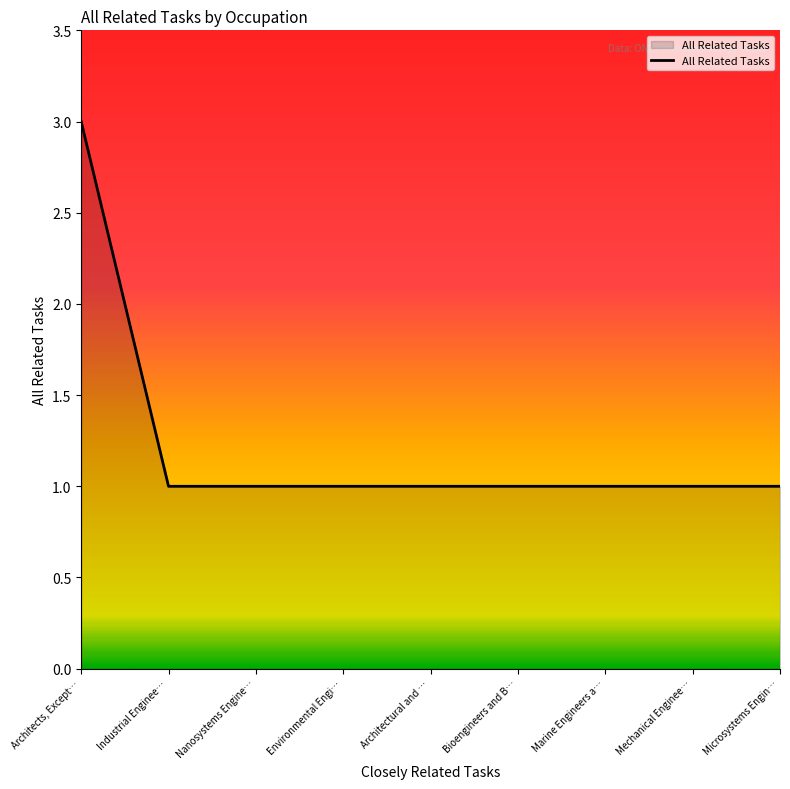

The value at Marine Engineers a… is 1. True or false?

True